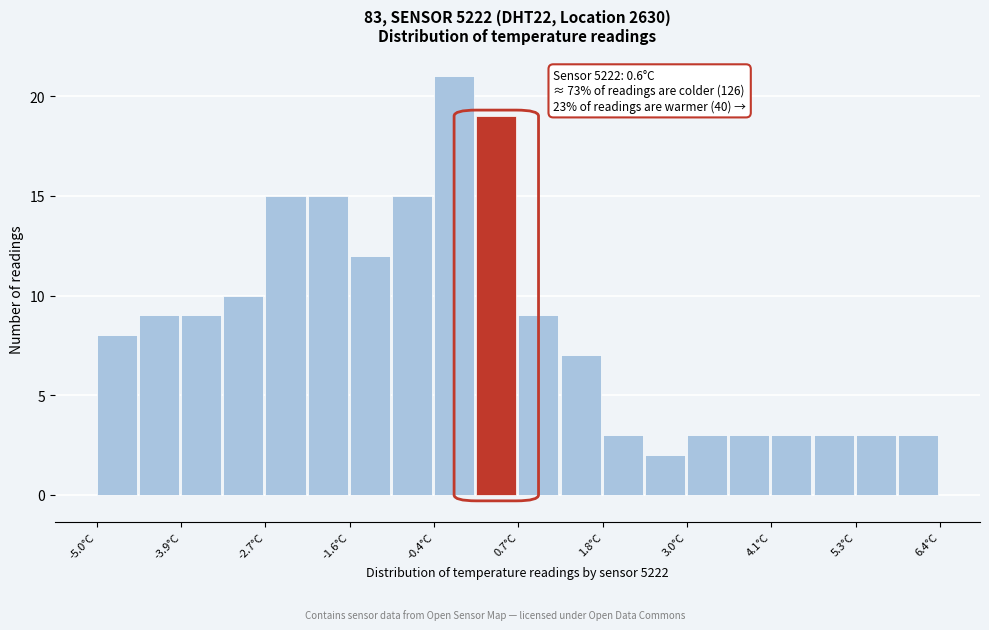

Read against the x-axis, roughly where is the centre of the tallest bar?

-0.2